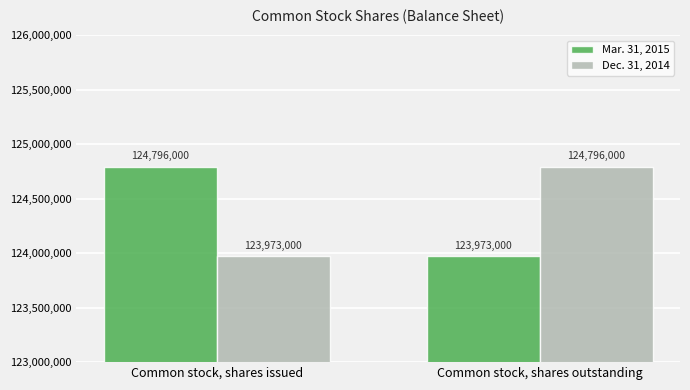

Which category has the highest value in the Mar. 31, 2015 series?

Common stock, shares issued